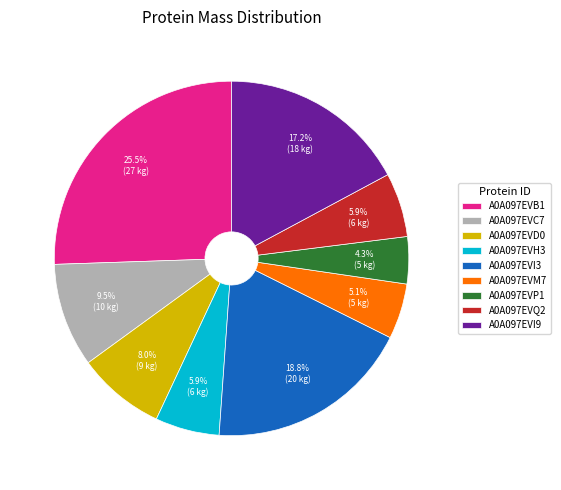

To the nearest percent, what is the difference between the largest and smallest slice percentages?

21%